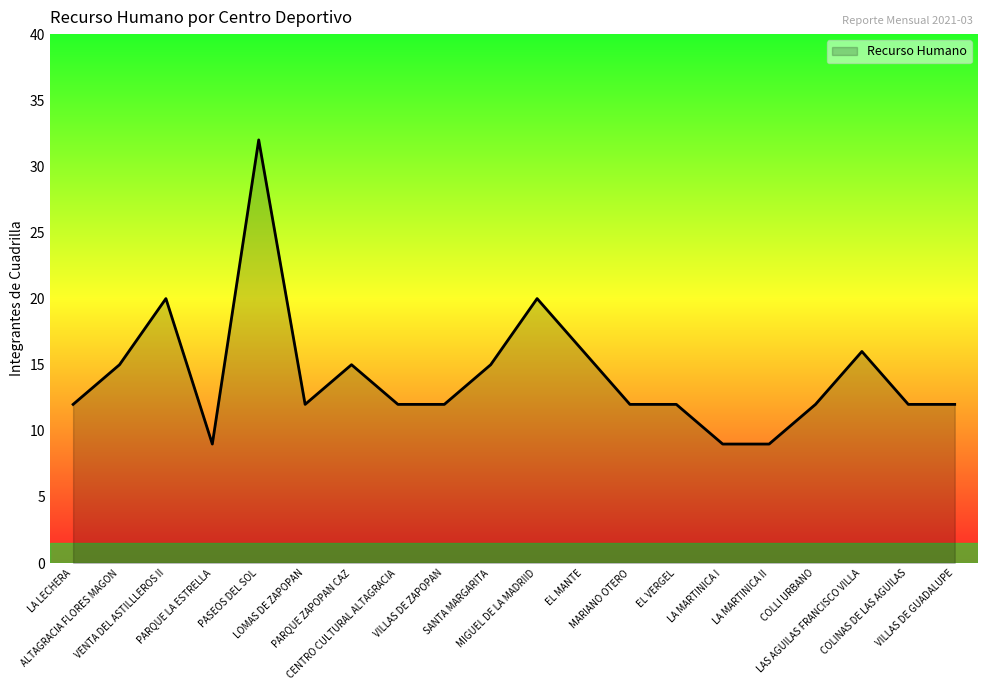

What is the difference between the maximum and minimum values?

23